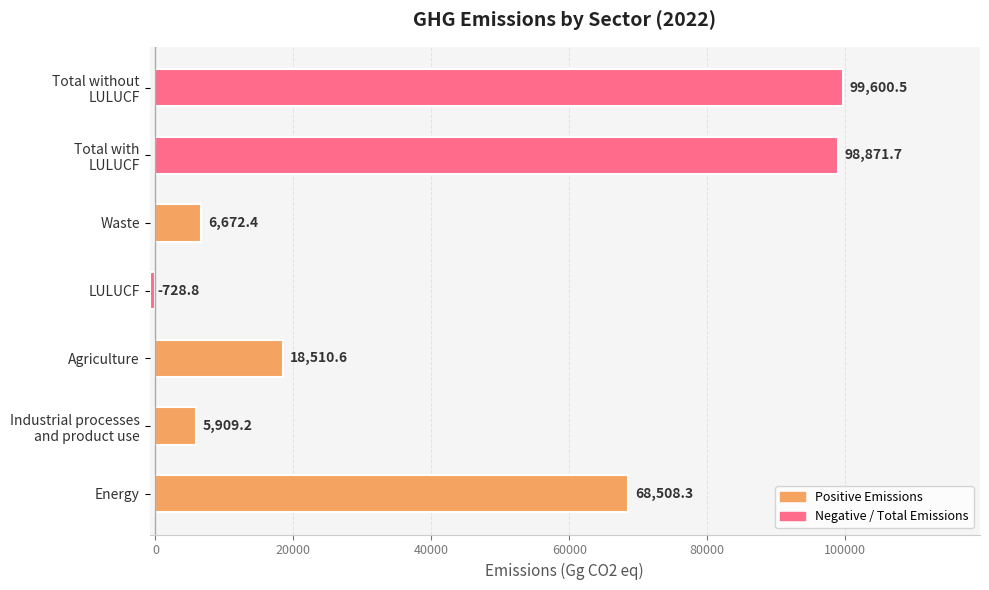

What is the difference between the maximum and minimum values?

100329.3